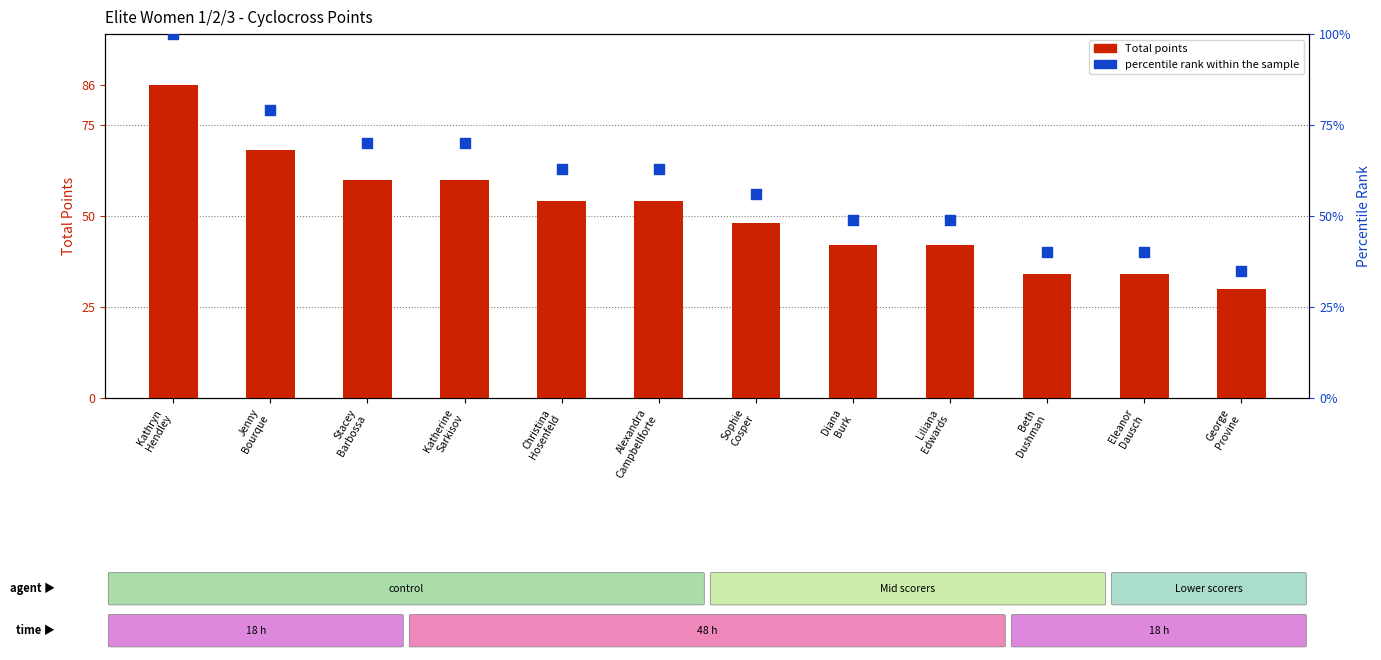

What is the total value across all series at Eleanor
Dausch?

74